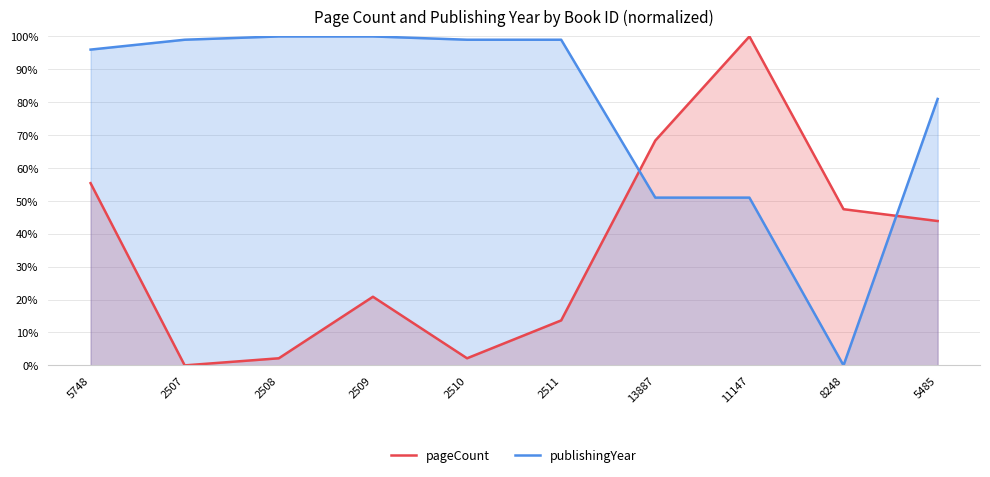

How many data points in publishingYear are above 0?

9